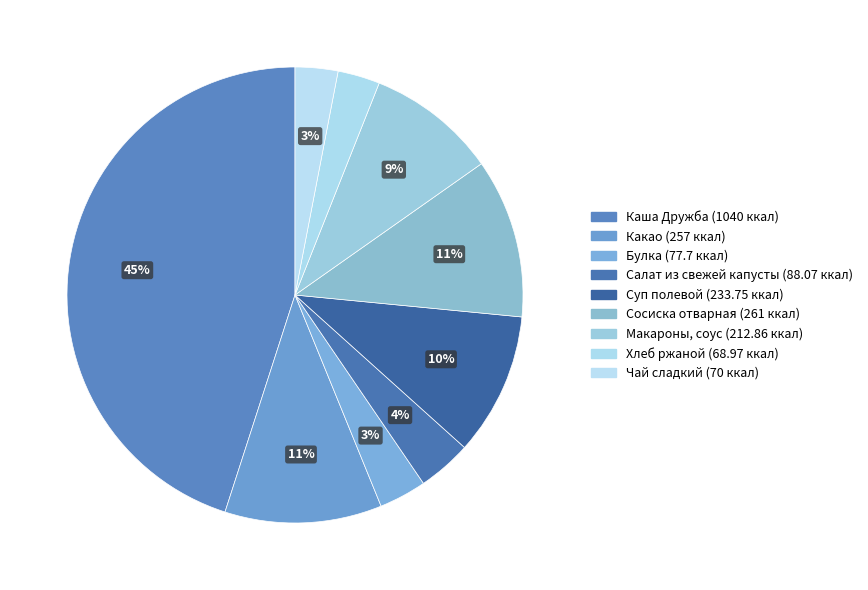

Which category has the biggest portion of the pie?

Каша Дружба